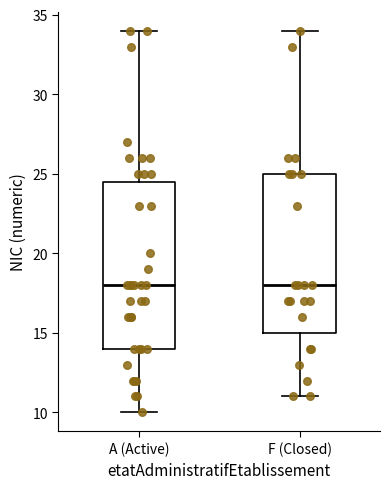

Reading left to right, transcribe this box plot: for each box, give where its median line is, the range the box spans, and where its two whiskers end, as read against the y-axis. The values are not printed on the chart, so give them approximately, as read against the axis.

A (Active): median 18.0, box 14.0 to 24.5, whiskers 10.0 to 34.0
F (Closed): median 18.0, box 15.0 to 25.0, whiskers 11.0 to 34.0